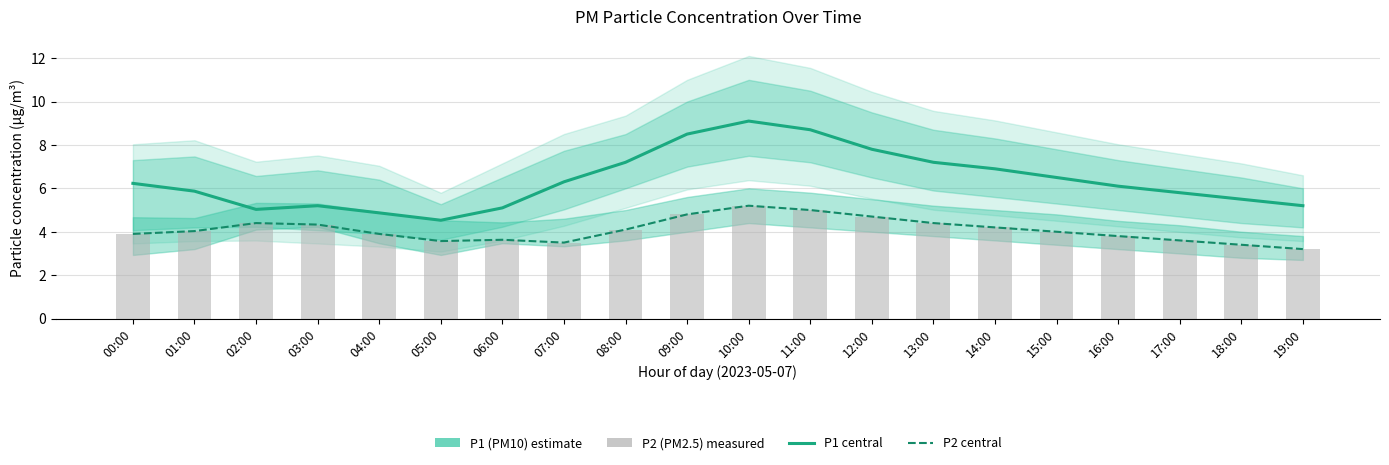

Reading right to left, extract all data points from this chart.

P1 (PM10): 5.2	5.5	5.8	6.1	6.5	6.9	7.2	7.8	8.7	9.1	8.5	7.2	6.3	5.1	4.5	4.9	5.2	5.0	5.9	6.2
P2 (PM2.5) line: 3.2	3.4	3.6	3.8	4.0	4.2	4.4	4.7	5.0	5.2	4.8	4.1	3.5	3.6	3.6	3.9	4.3	4.4	4.0	3.9
P2 (PM2.5): 3.2	3.4	3.6	3.8	4.0	4.2	4.4	4.7	5.0	5.2	4.8	4.1	3.5	3.6	3.6	3.9	4.3	4.4	4.0	3.9